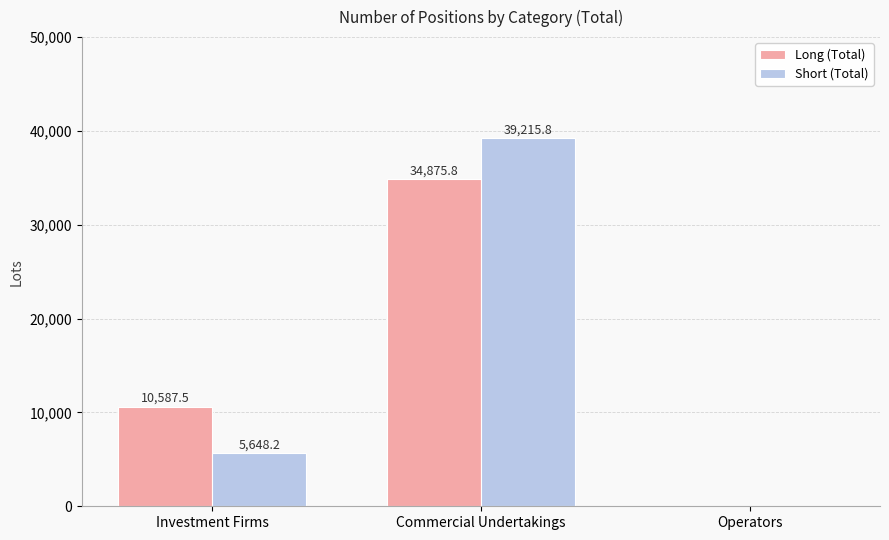

How many values in the Short (Total) series exceed 5648?

2